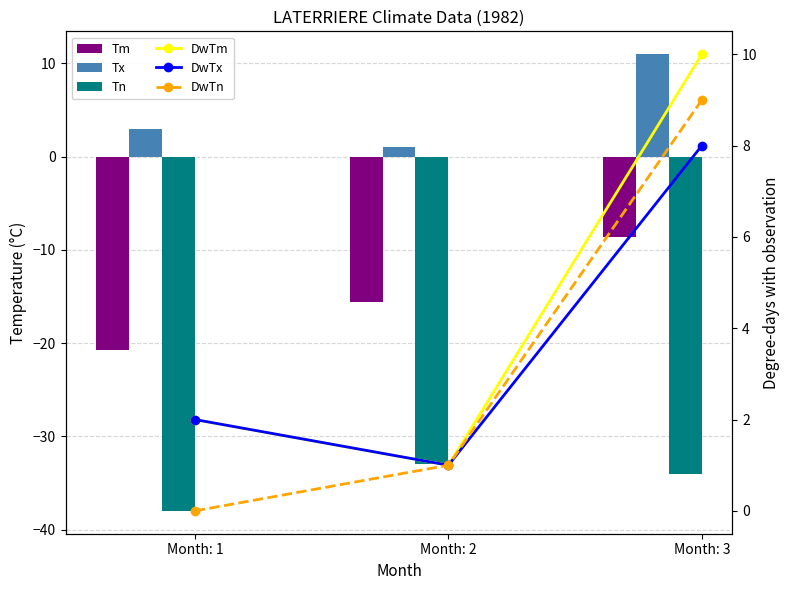

Which series has the largest range (max minus min)?

Tm